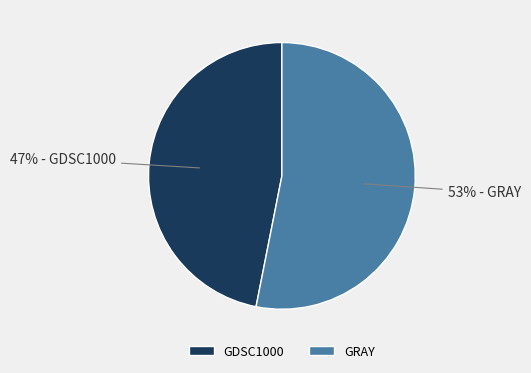

Combined, do GRAY and GDSC1000 account for over 50%?

Yes